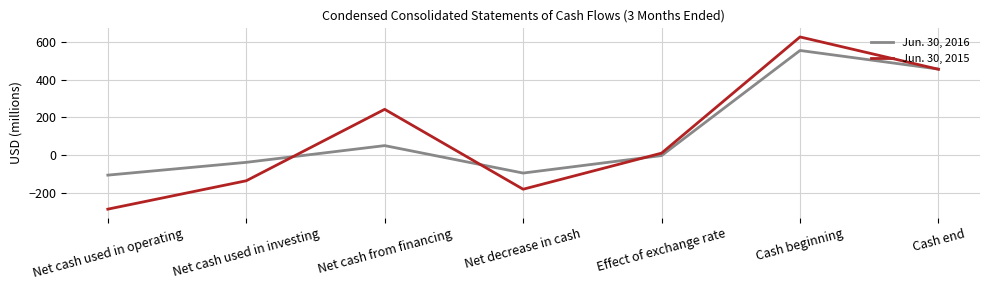

True or false: Jun. 30, 2015 and Jun. 30, 2016 cross at least once.

True